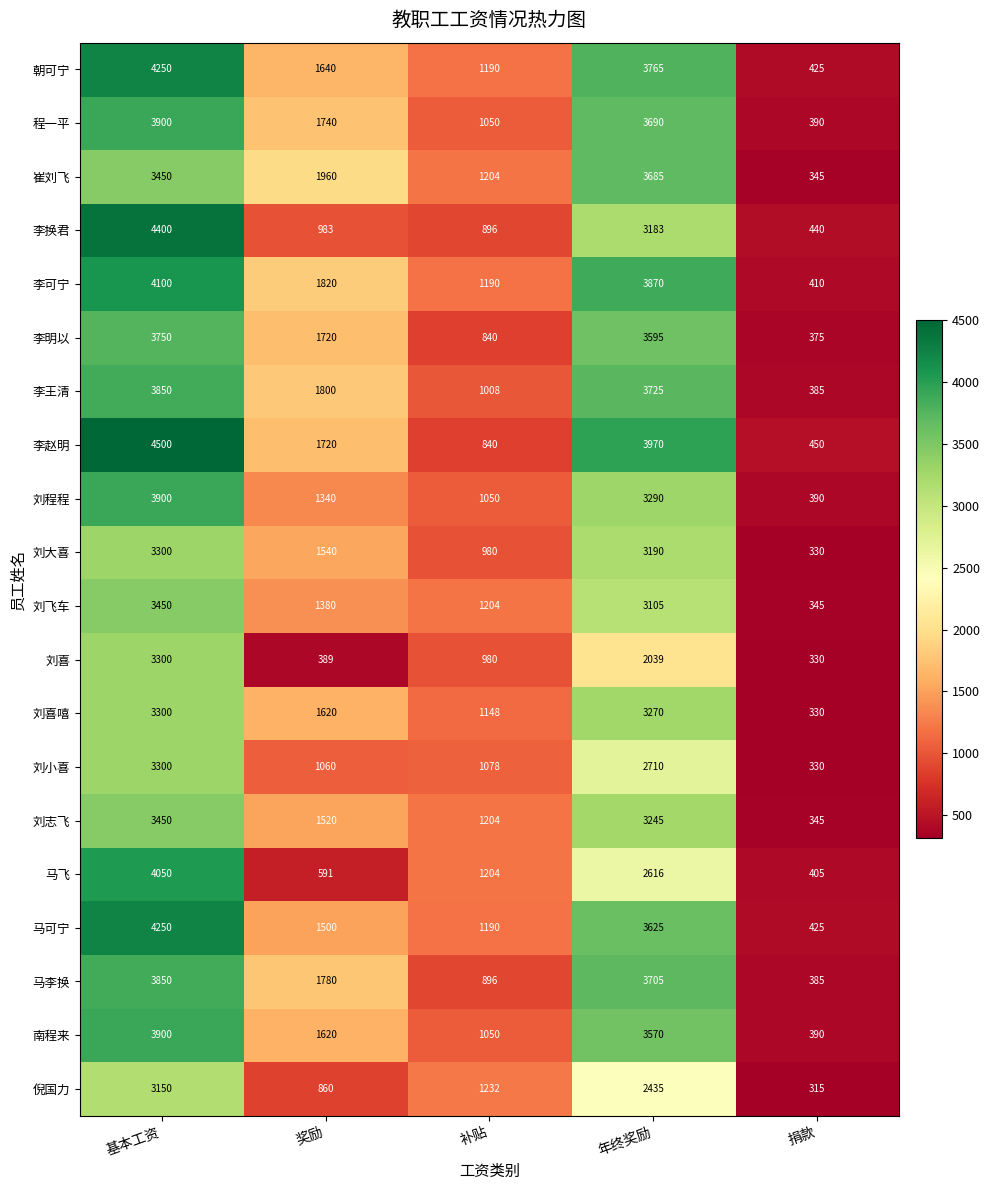

The value of 马可宁 at 奖励 is 2606. True or false?

False